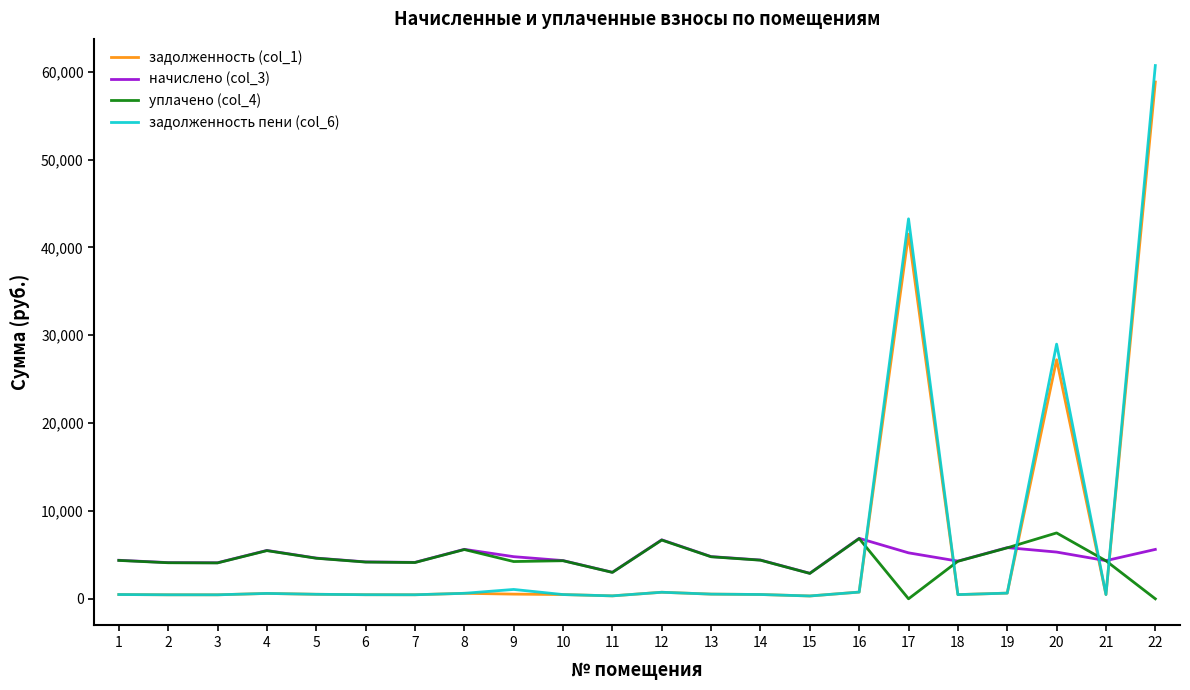

Does the chart display data point markers on the line(s)?

No